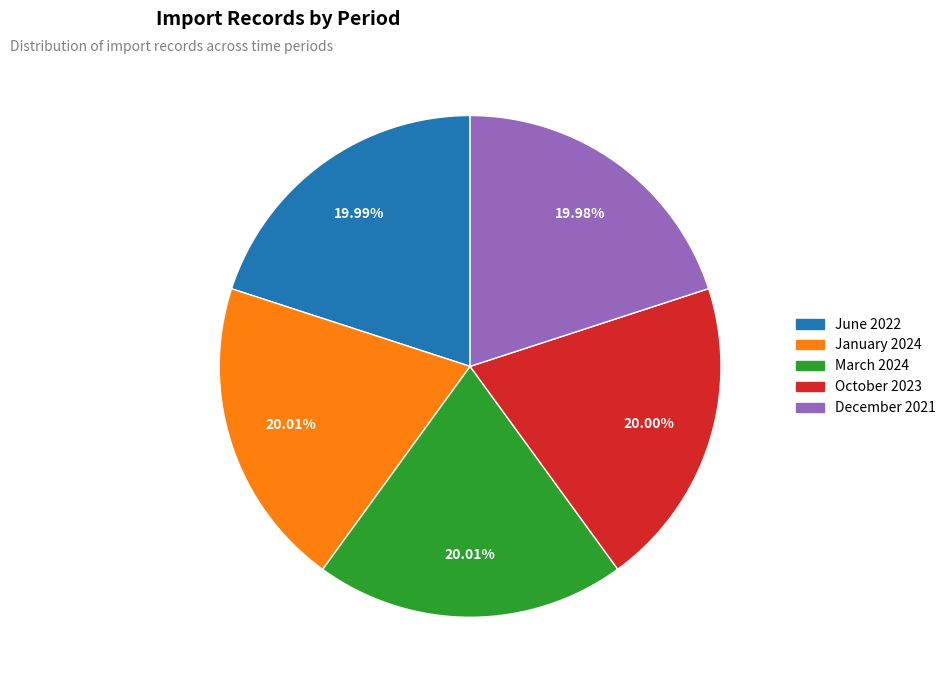

What percentage is the January 2024 slice, to the nearest percent?

20%